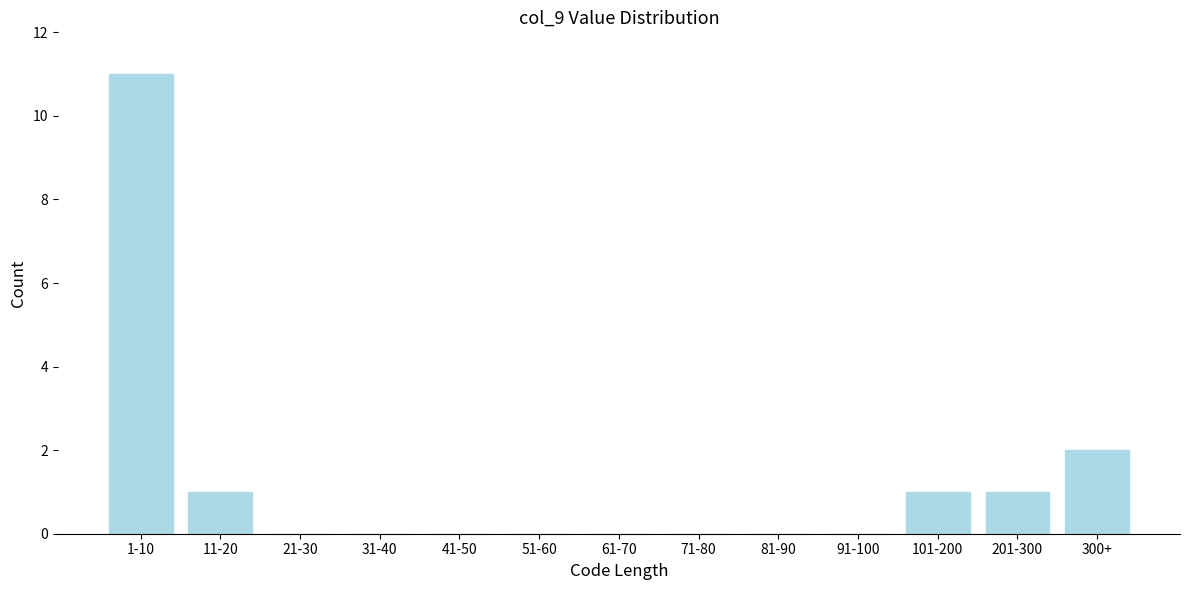

Reading right to left, transcribe all the data shown in this chart.

300+=2	201-300=1	101-200=1	91-100=0	81-90=0	71-80=0	61-70=0	51-60=0	41-50=0	31-40=0	21-30=0	11-20=1	1-10=11